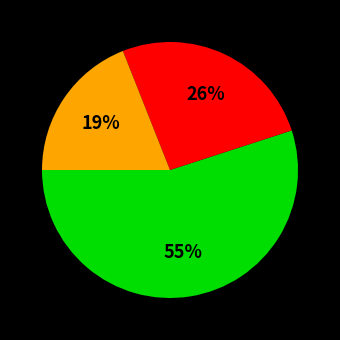

Does any single category account for the majority?

Yes